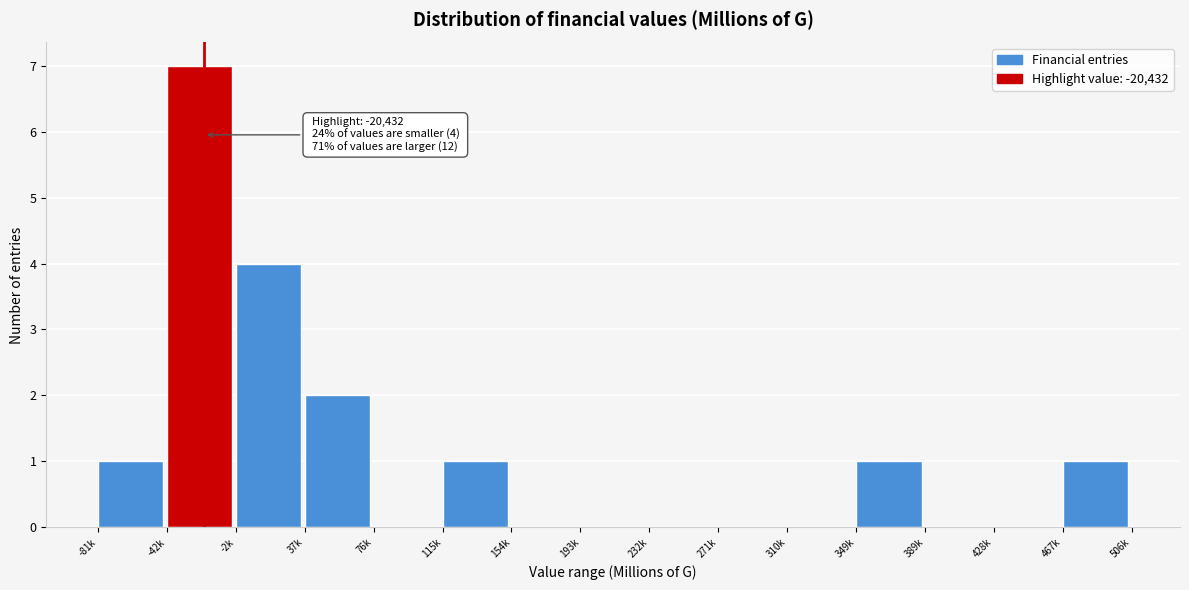

Reading right to left, extract all data points from this chart.

467k=1	428k=0	389k=0	349k=1	310k=0	271k=0	232k=0	193k=0	154k=0	115k=1	76k=0	37k=2	-2k=4	-42k=7	-81k=1